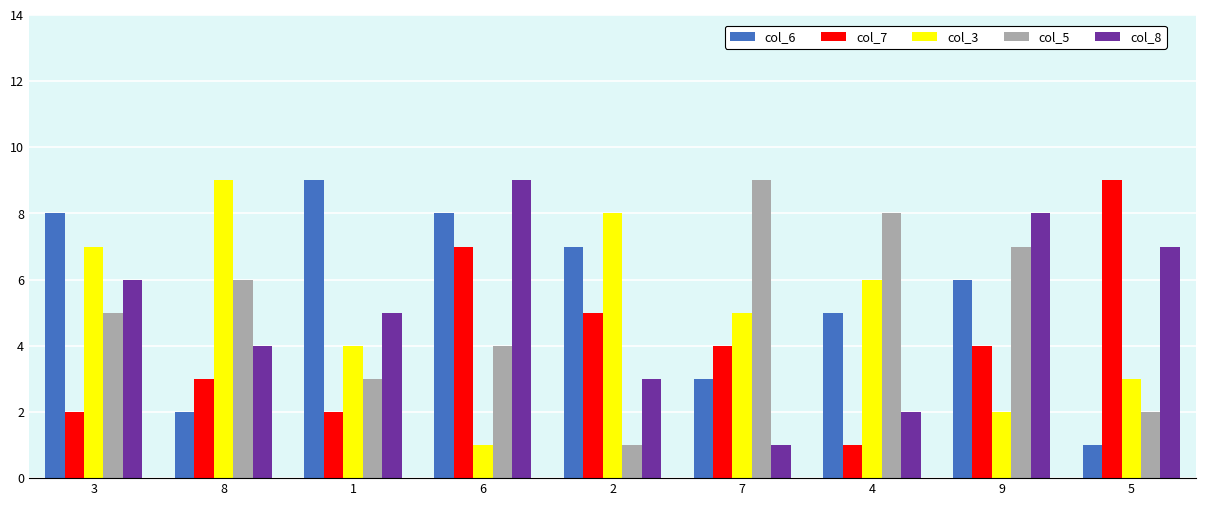

At how many categories does at least one series exceed 3?

9